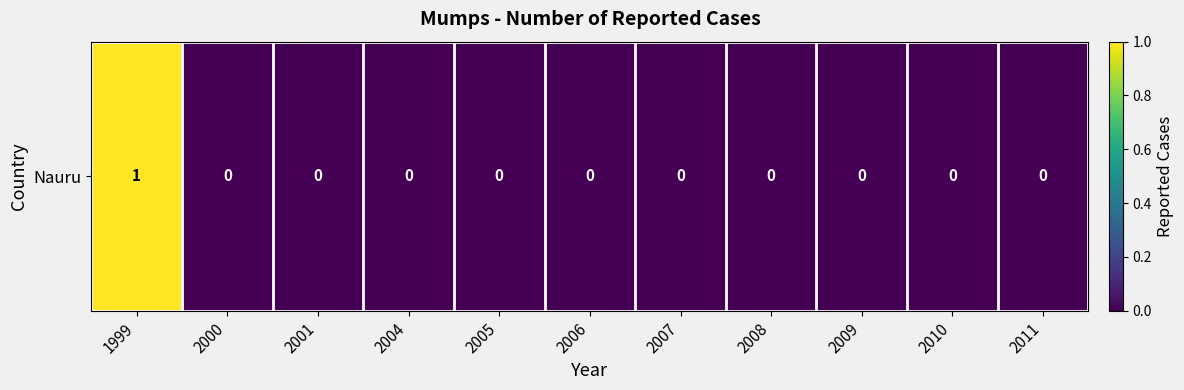

Reading left to right, list all the values displayed in this chart.

1	0	0	0	0	0	0	0	0	0	0